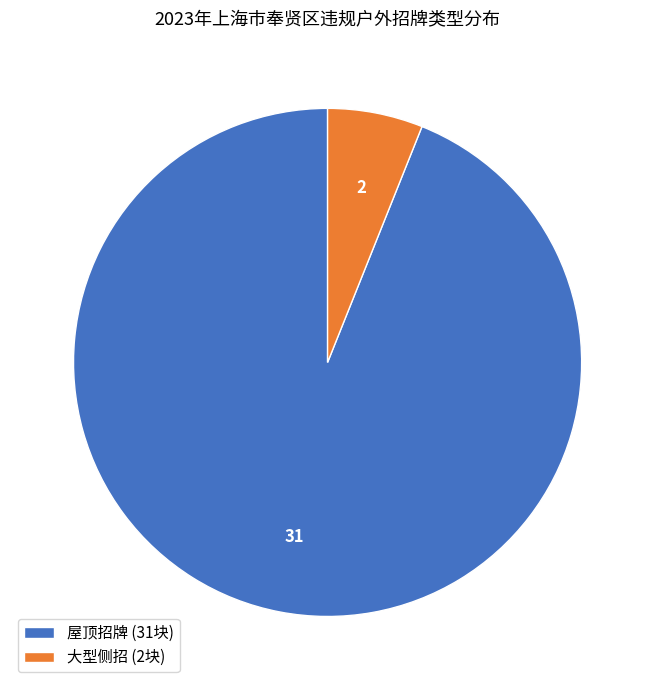

Approximately how many times larger is the value at 屋顶招牌 (31块) compared to 大型侧招 (2块)?

15.5